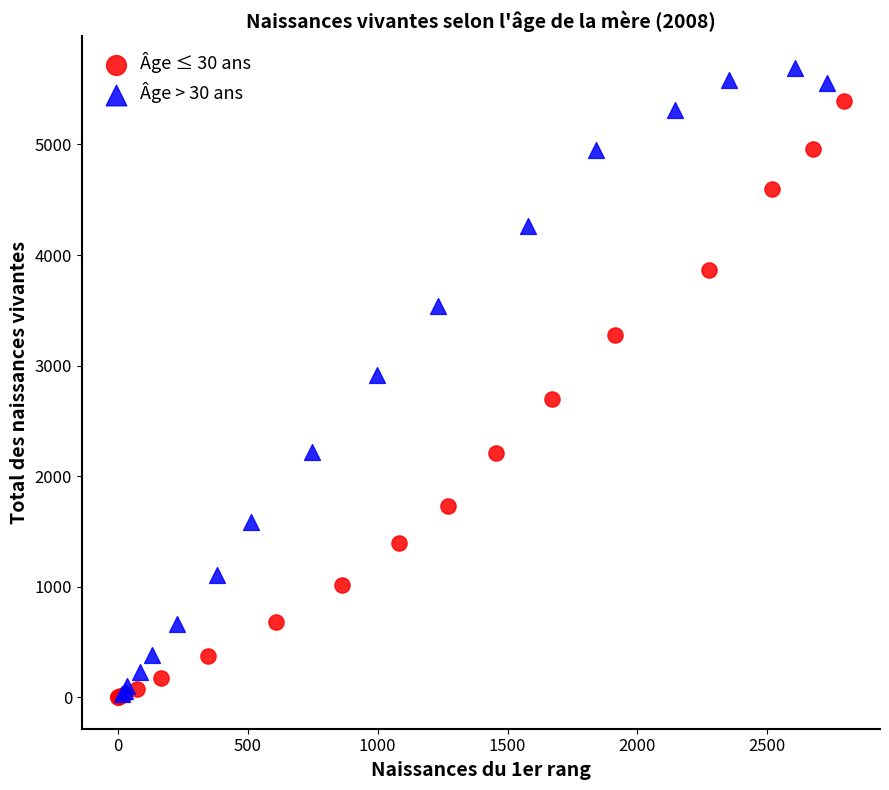

Which series contains the highest Y value?

Âge > 30 ans